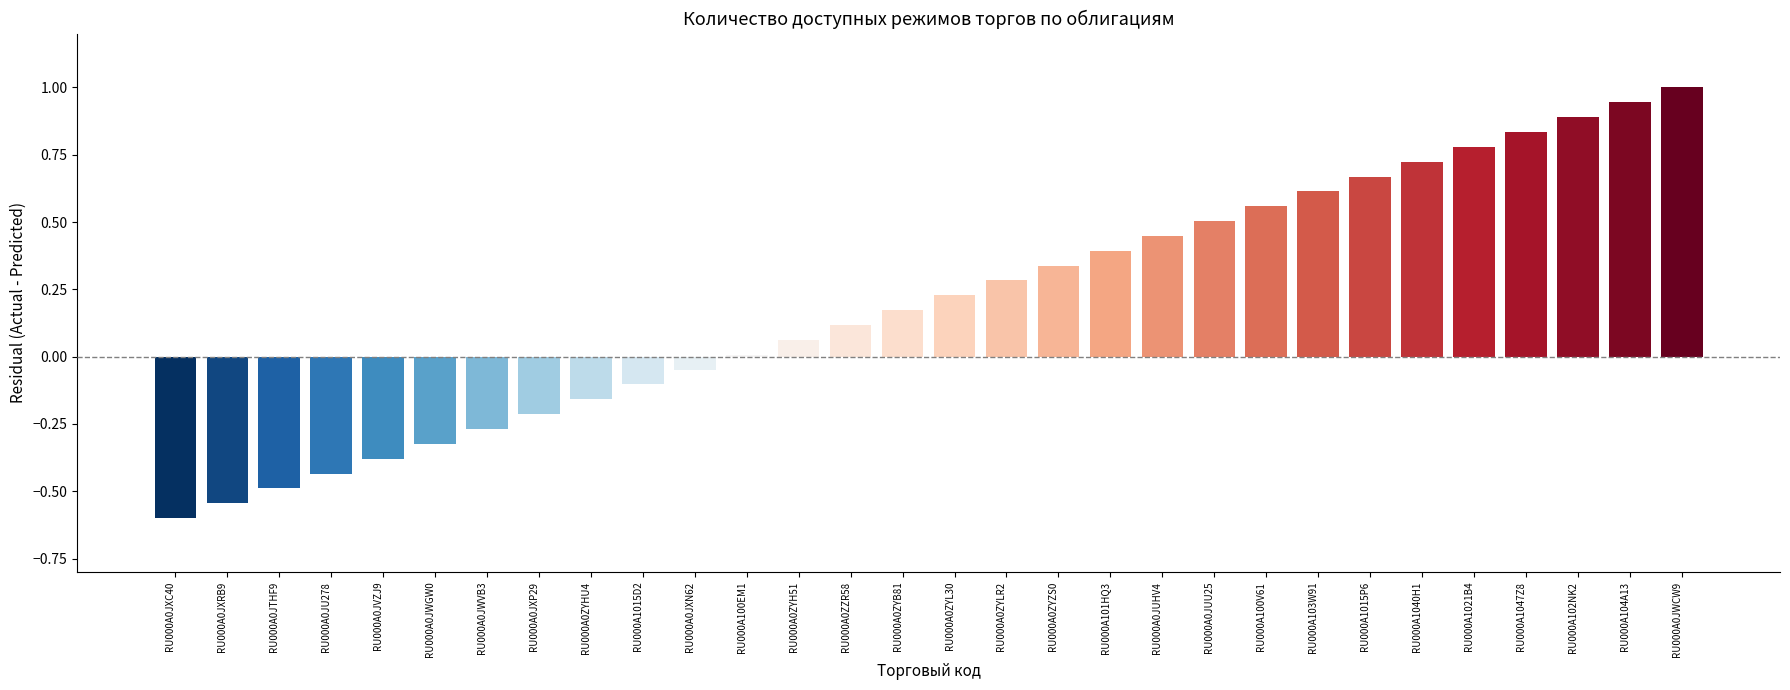

What is the maximum value shown in the chart?

1.0